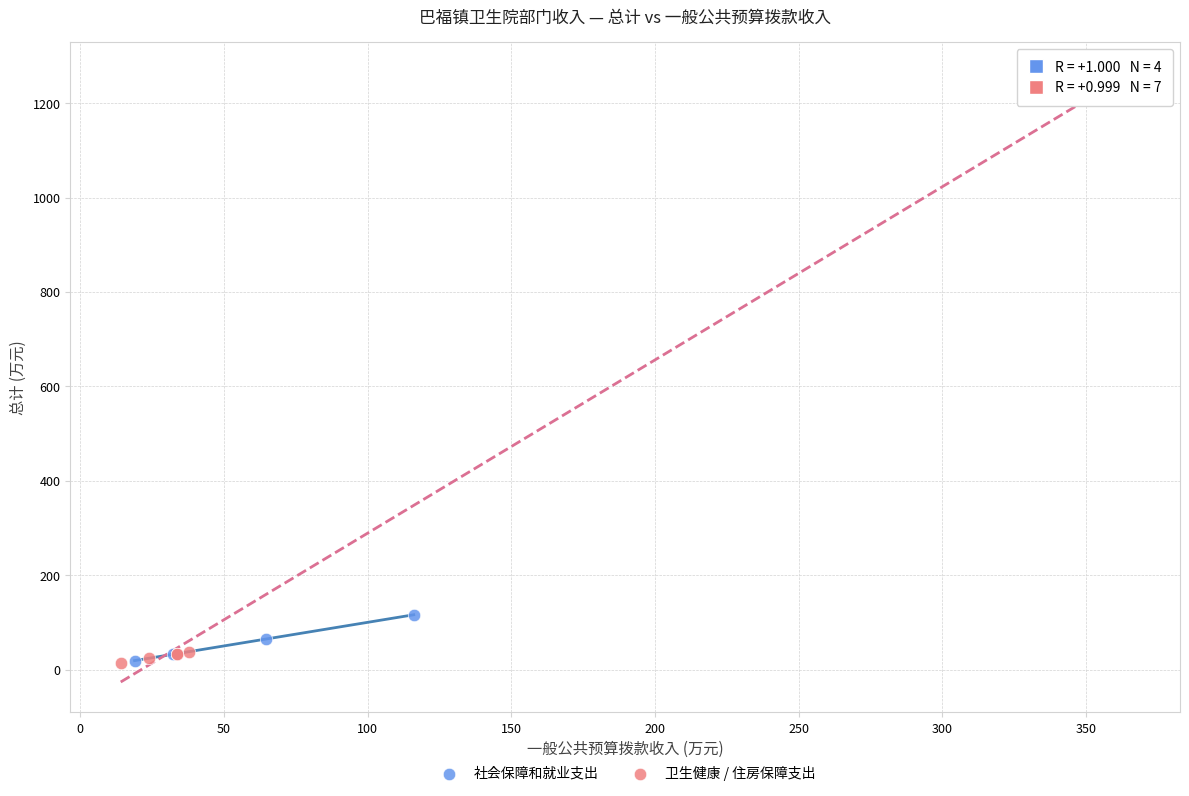

Which series has the widest spread of Y values?

卫生健康 / 住房保障支出